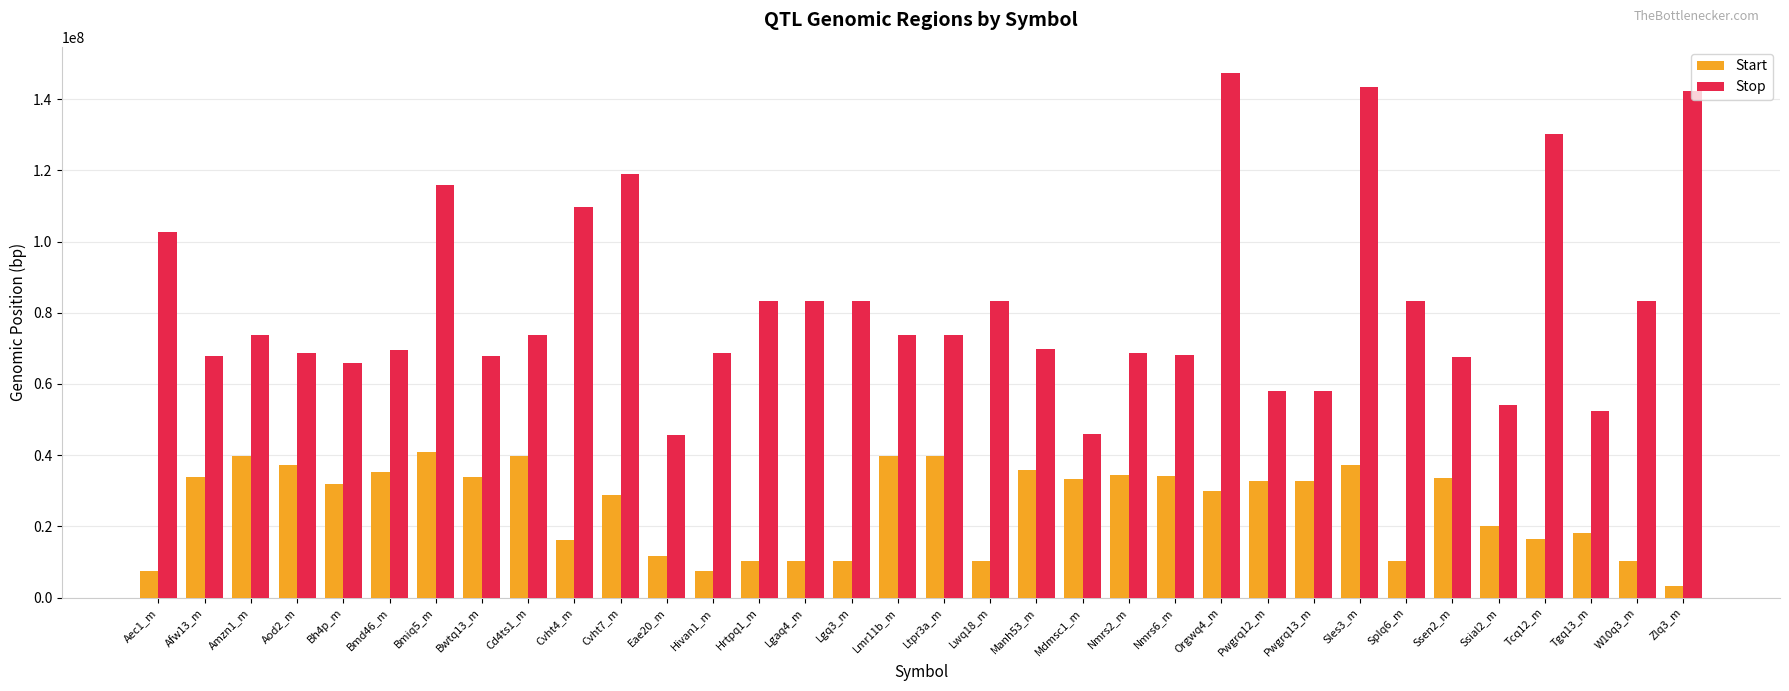

What is the average value of the Start series?

25508453